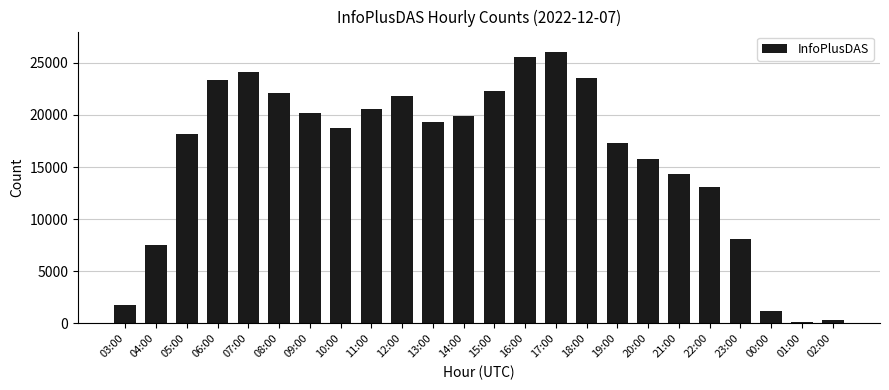

Reading left to right, list all the values displayed in this chart.

1765	7500	18168	23385	24102	22121	20151	18715	20571	21773	19325	19929	22300	25604	26064	23546	17350	15770	14312	13059	8061	1185	149	313